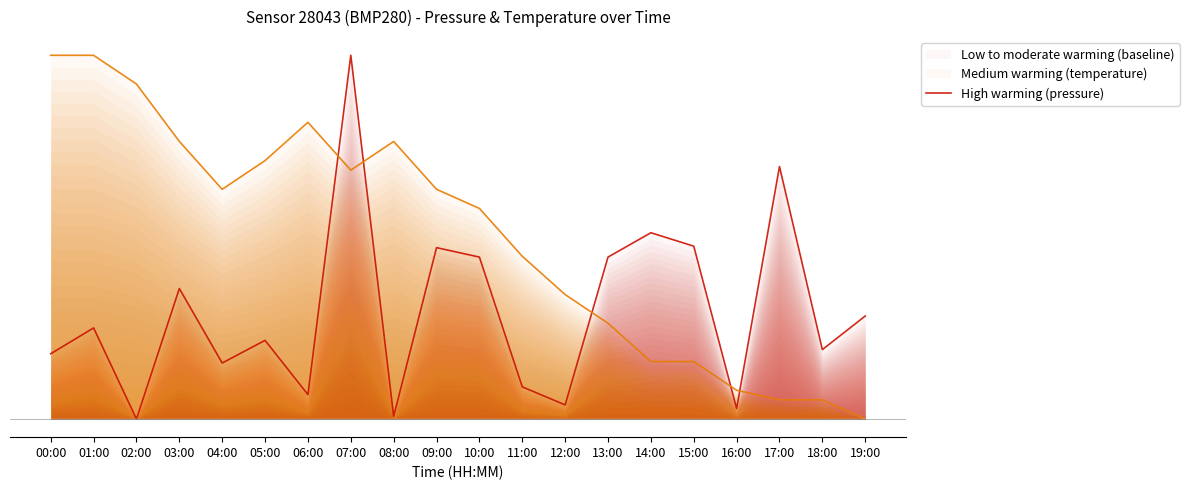

Between 01:00 and 10:00, which series saw the biggest shift?

Medium warming (temperature)